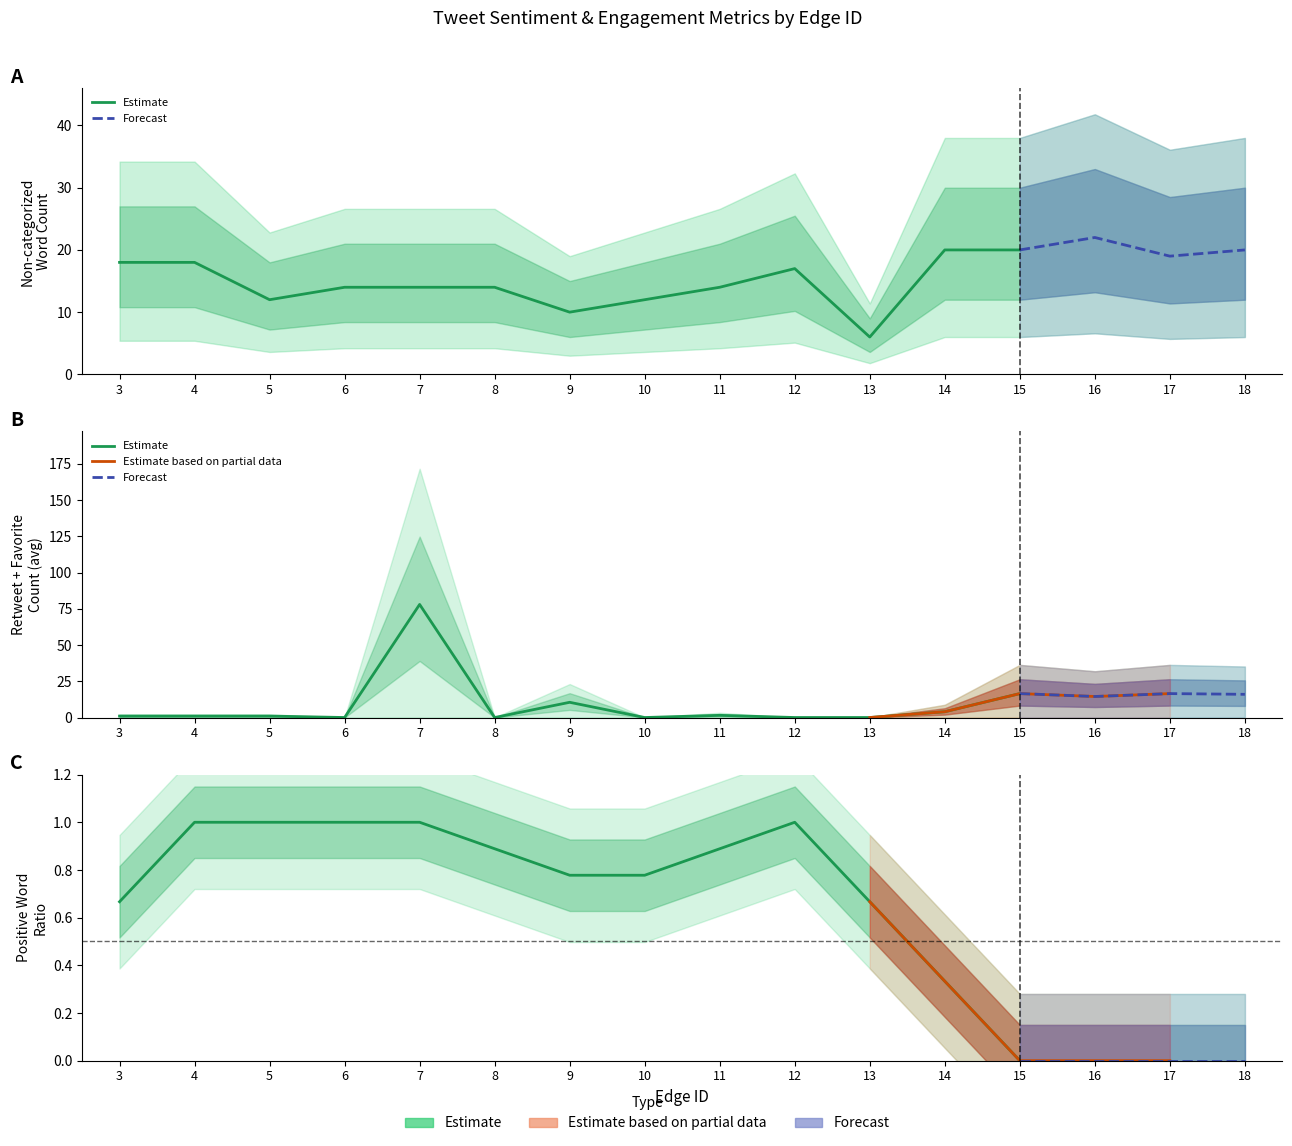

Which series has the widest spread of values?

Favorite Count